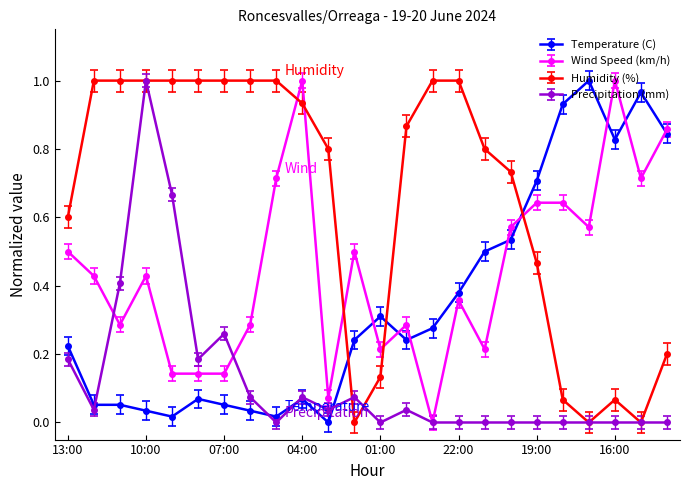

Which series ends up on top after the final intersection of Temperature (C) and Wind Speed (km/h)?

Wind Speed (km/h)